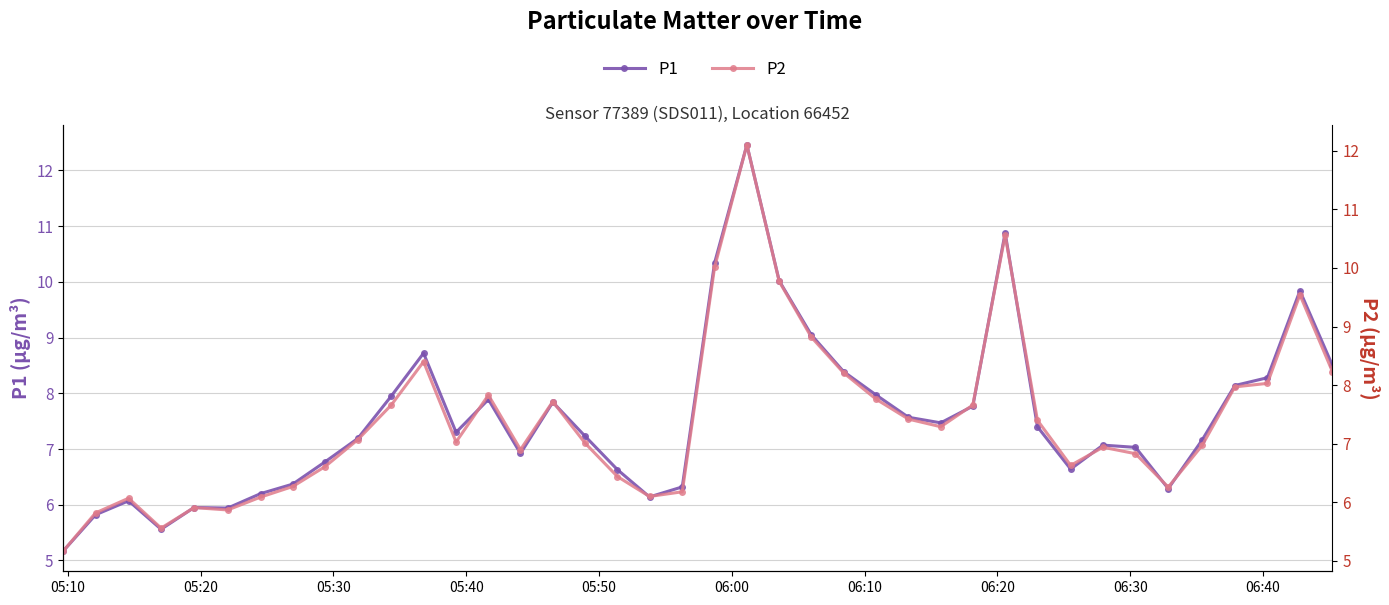

In P2, how many points are higher than both neighbors (excluding endpoints)?

9